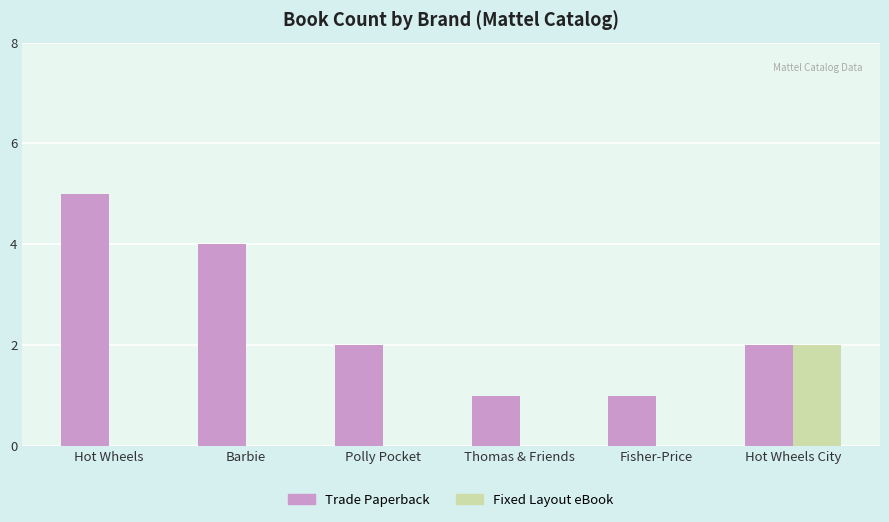

Is the value of Fixed Layout eBook at Thomas & Friends greater than the value of Trade Paperback at Barbie?

No